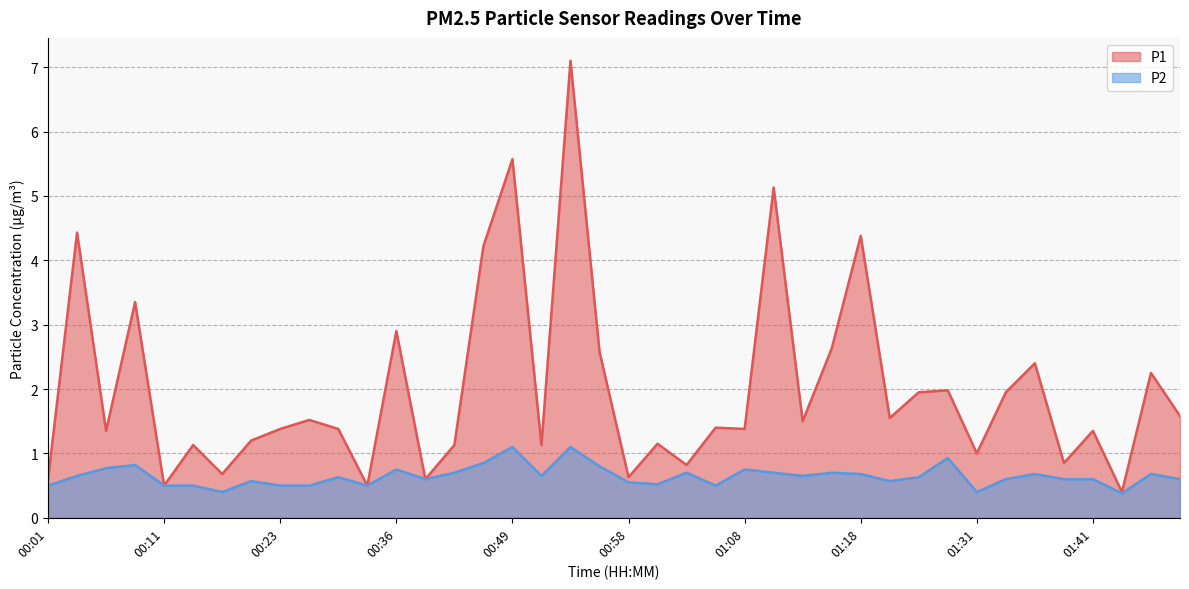

Read the P2 value at 00:51.

0.7